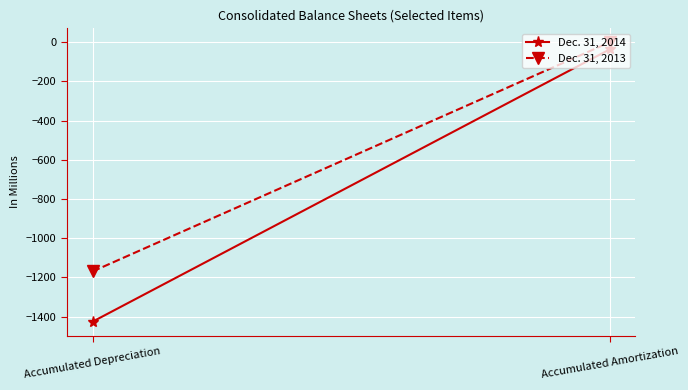

Between Accumulated Amortization and Accumulated Depreciation, which is larger?

Accumulated Amortization